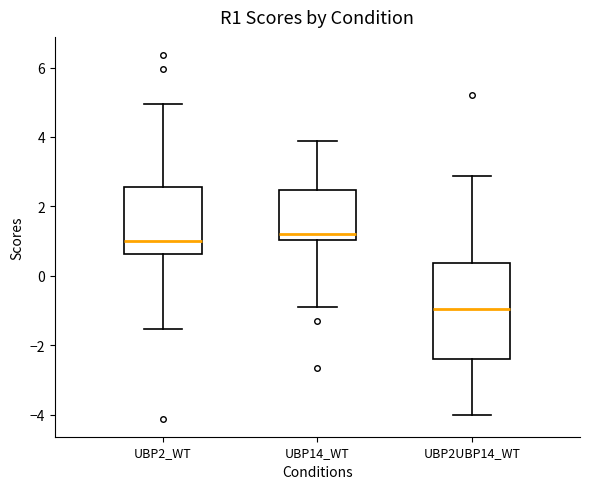

Reading left to right, transcribe this box plot: for each box, give where its median line is, the range the box spans, and where its two whiskers end, as read against the y-axis. The values are not printed on the chart, so give them approximately, as read against the axis.

UBP2_WT: median 1.0, box 0.6 to 2.6, whiskers -1.6 to 5.0
UBP14_WT: median 1.2, box 1.0 to 2.4, whiskers -0.8 to 3.8
UBP2UBP14_WT: median -1.0, box -2.4 to 0.4, whiskers -4.0 to 2.8